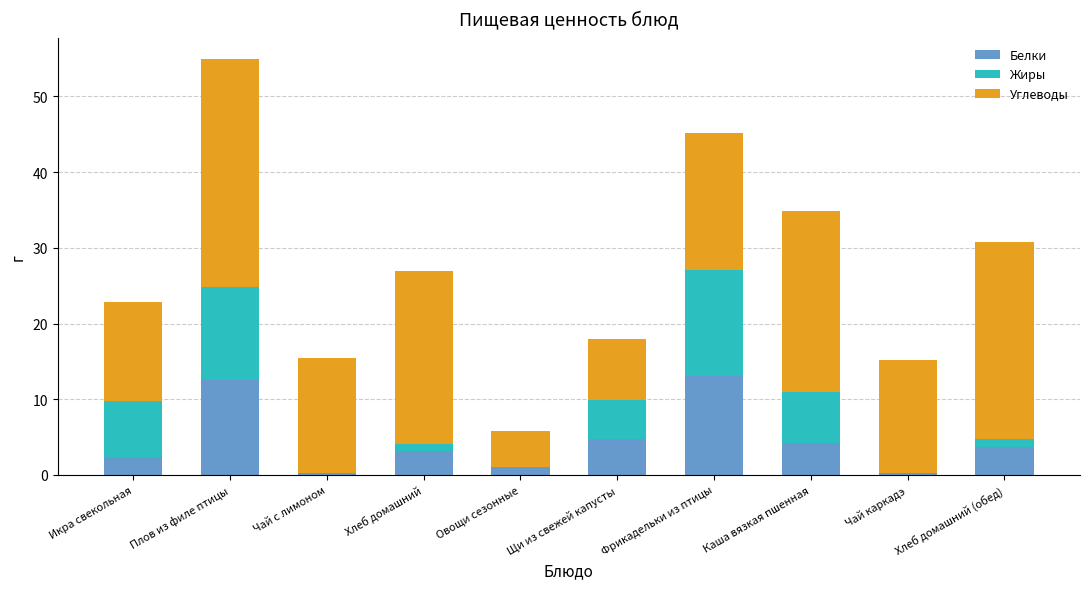

The Белки series shows 4.7 at Щи из свежей капусты. True or false?

True